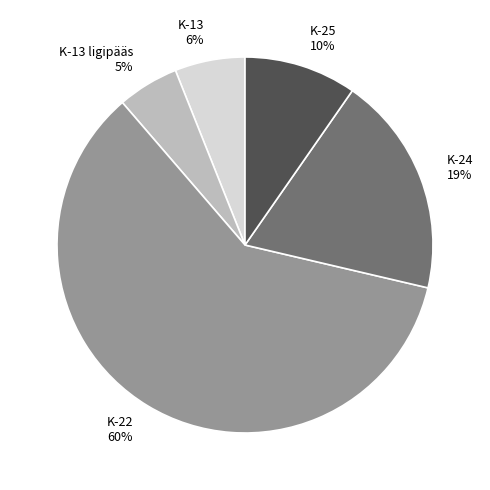

Rank the categories by value from highest to lowest.

K-22 60%, K-24 19%, K-25 10%, K-13 6%, K-13 ligipääs 5%